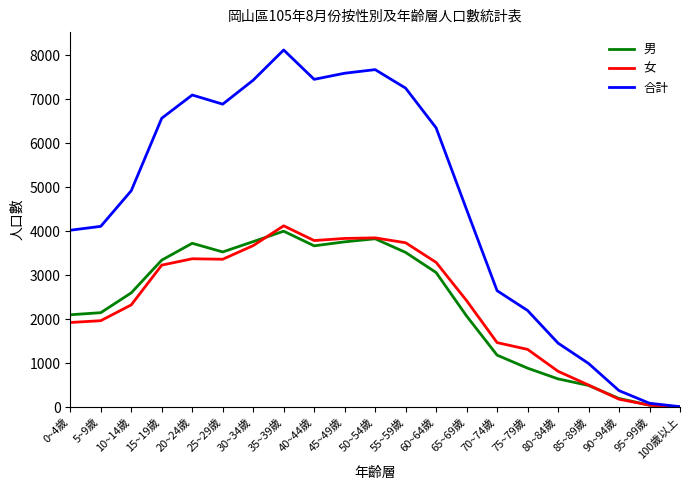

True or false: 男 has a value of 3526 at 25~29歲.

True